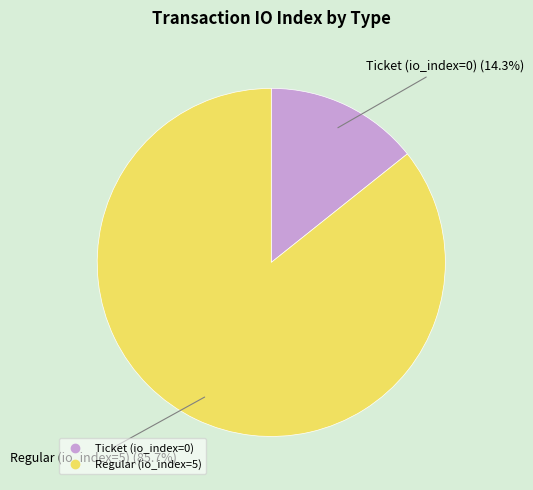

To the nearest percent, what percentage of the pie is Regular (io_index=5)?

86%